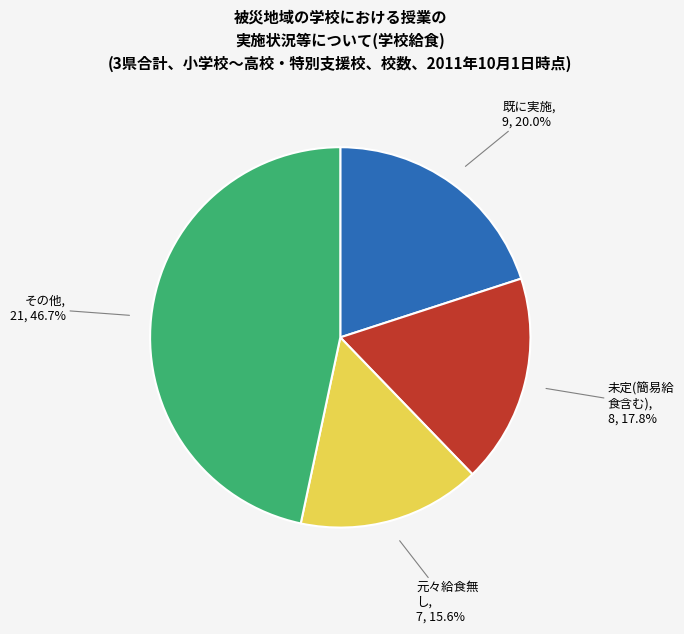

Is there any slice that represents more than half of the pie?

No